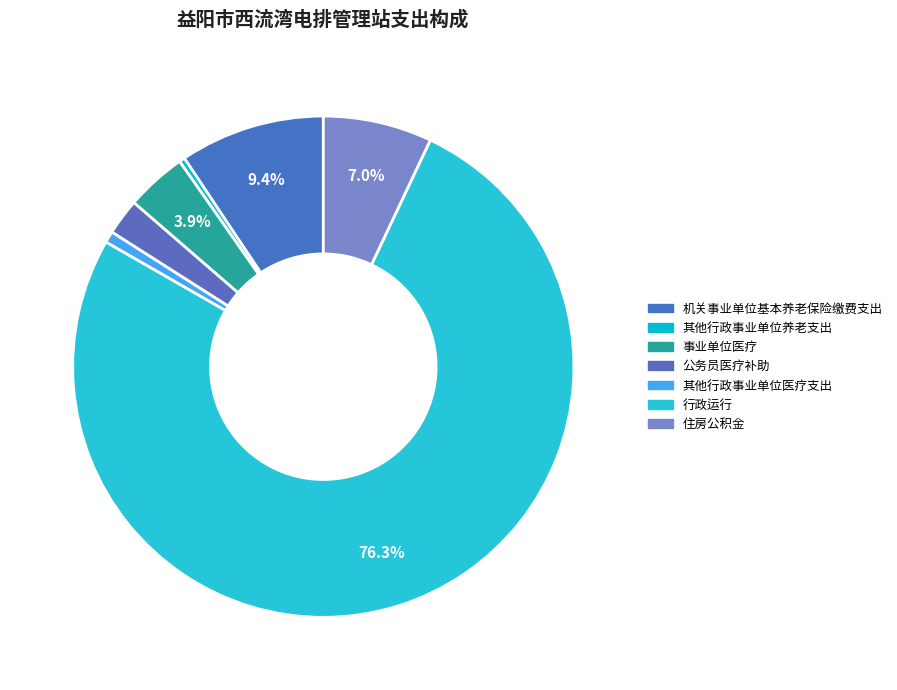

How many slices are in this pie chart?

7